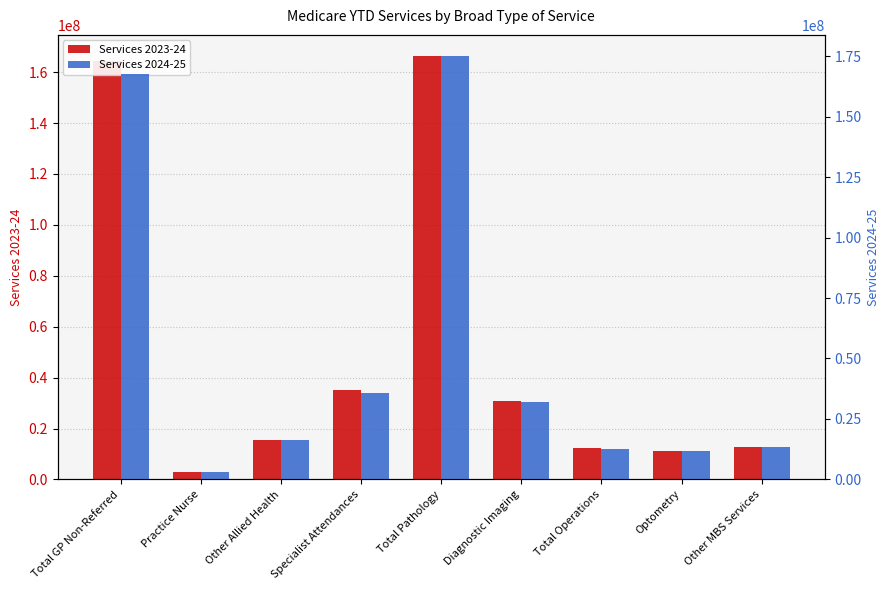

What is the difference between the maximum and second lowest values in the Services 2024-25 series?

163447705